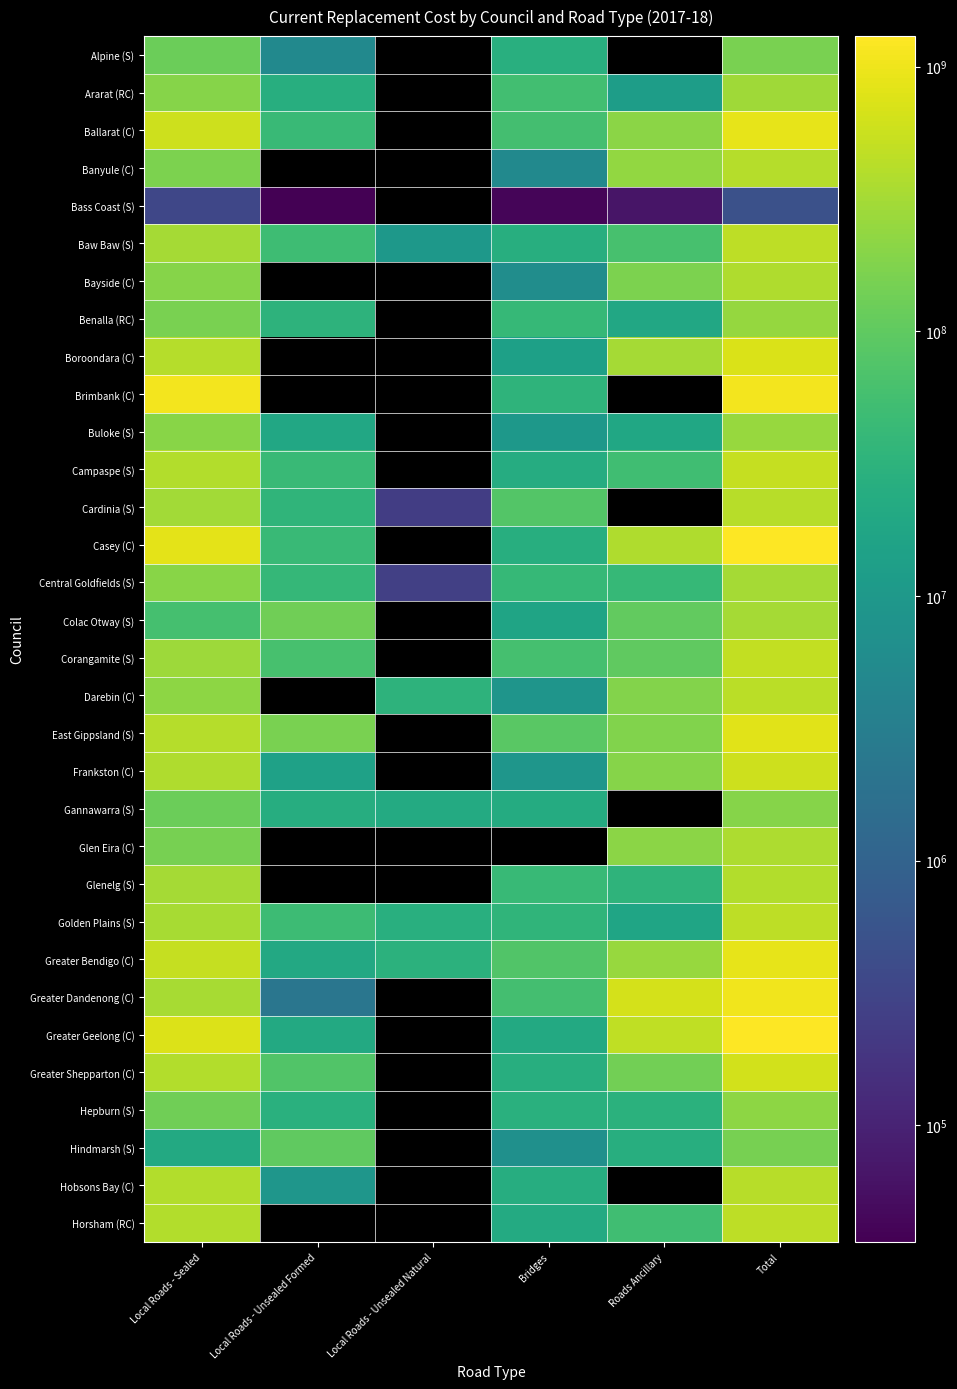

What value does the Greater Bendigo (C) series have at Local Roads - Unsealed Natural?

30768408.0